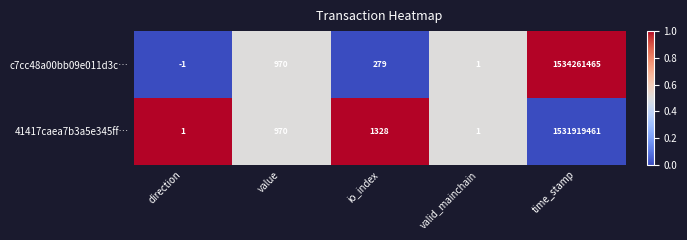

Is it true that 41417caea7b3a5e345ff… equals 268 at value?

False